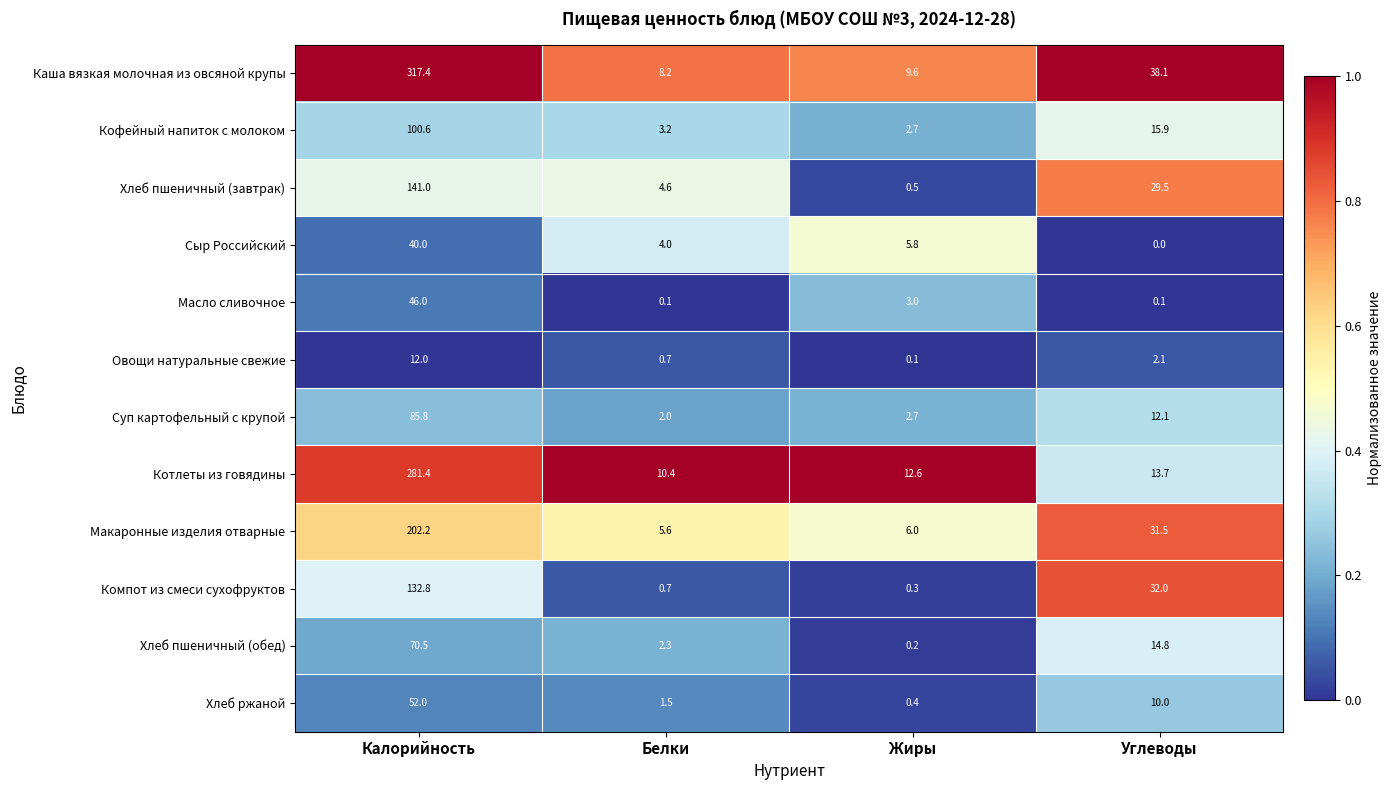

Where does the Масло сливочное series first go above 3?

Калорийность